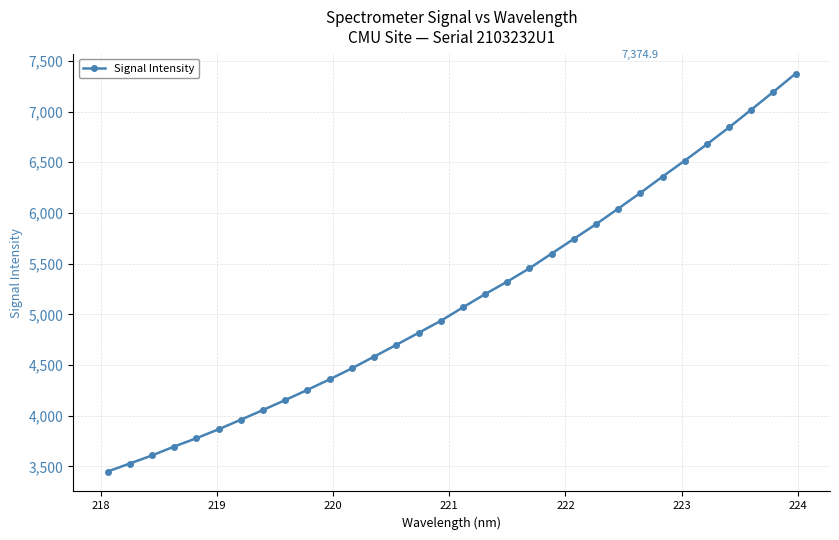

True or false: there are more than 2 points higher than both neighbors.

False